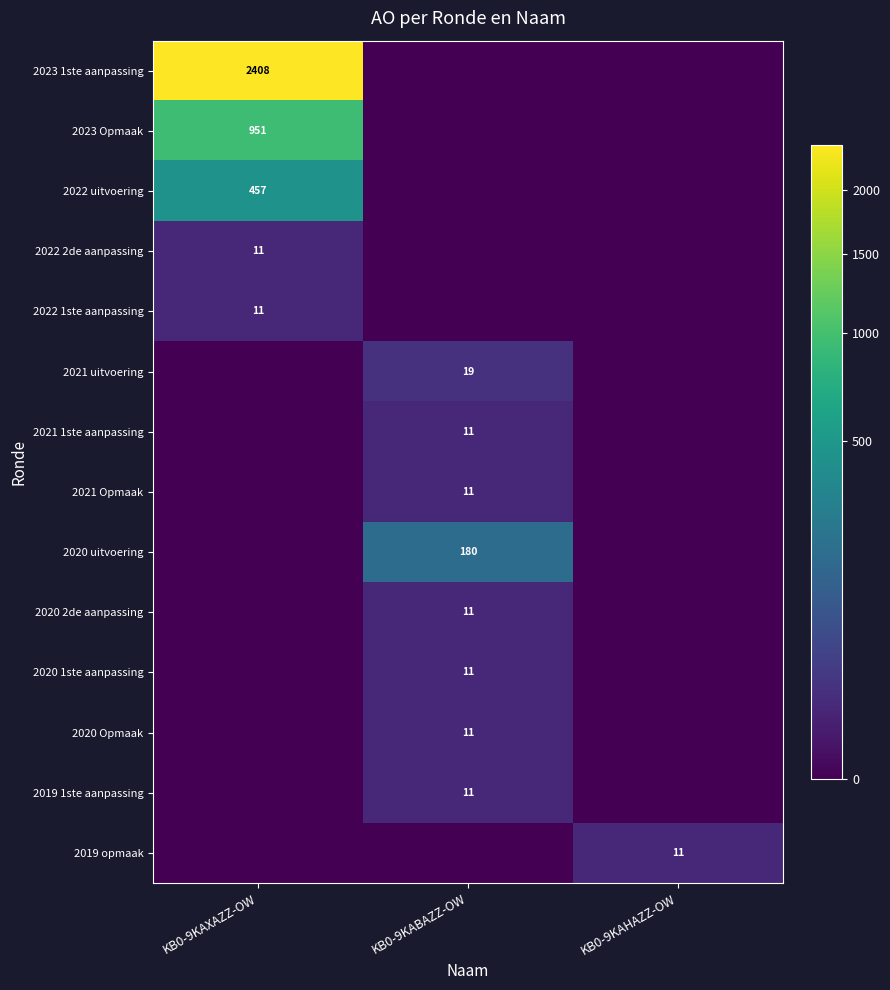

The value of 2020 uitvoering at KB0-9KABAZZ-OW is 180. True or false?

True